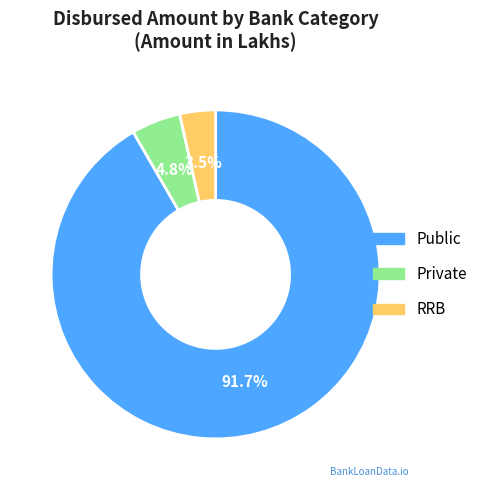

To the nearest percent, what is the difference between the Private and Public slice percentages?

87%